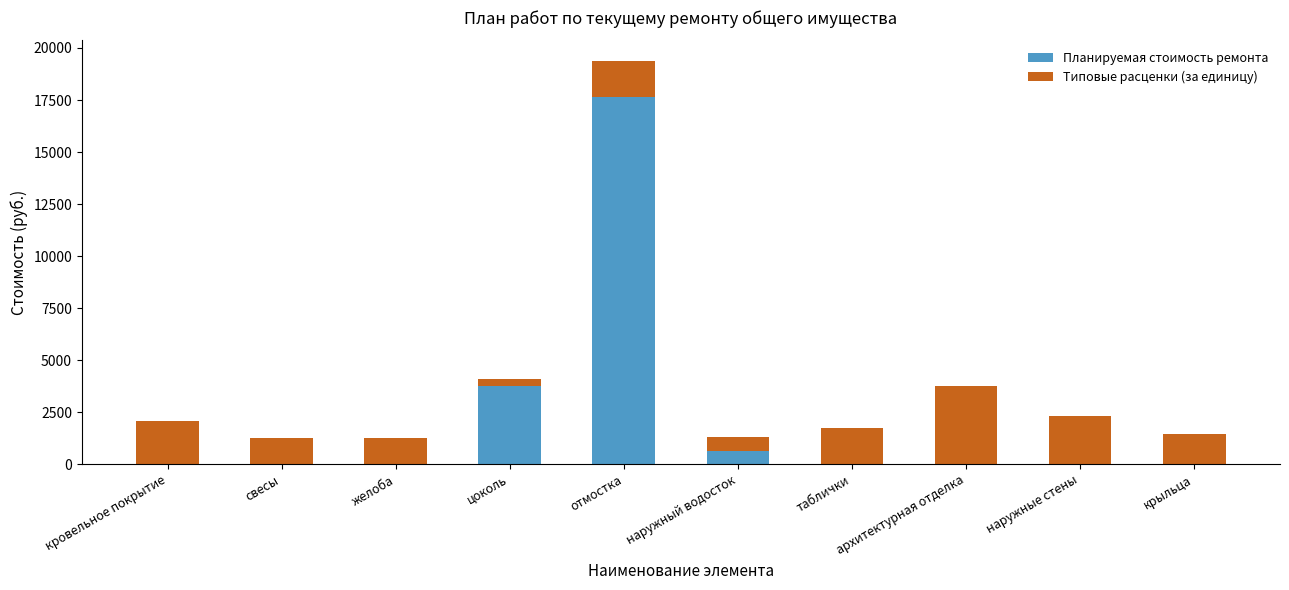

What is the sum of the Планируемая стоимость ремонта values at наружные стены and наружный водосток?

644.9